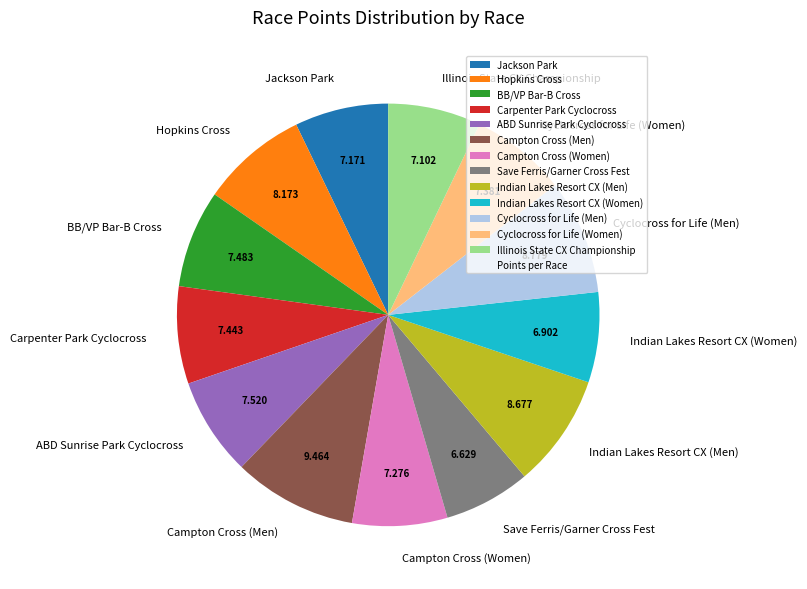

What is the ratio of the value at Campton Cross (Men) to the value at BB/VP Bar-B Cross?

1.3